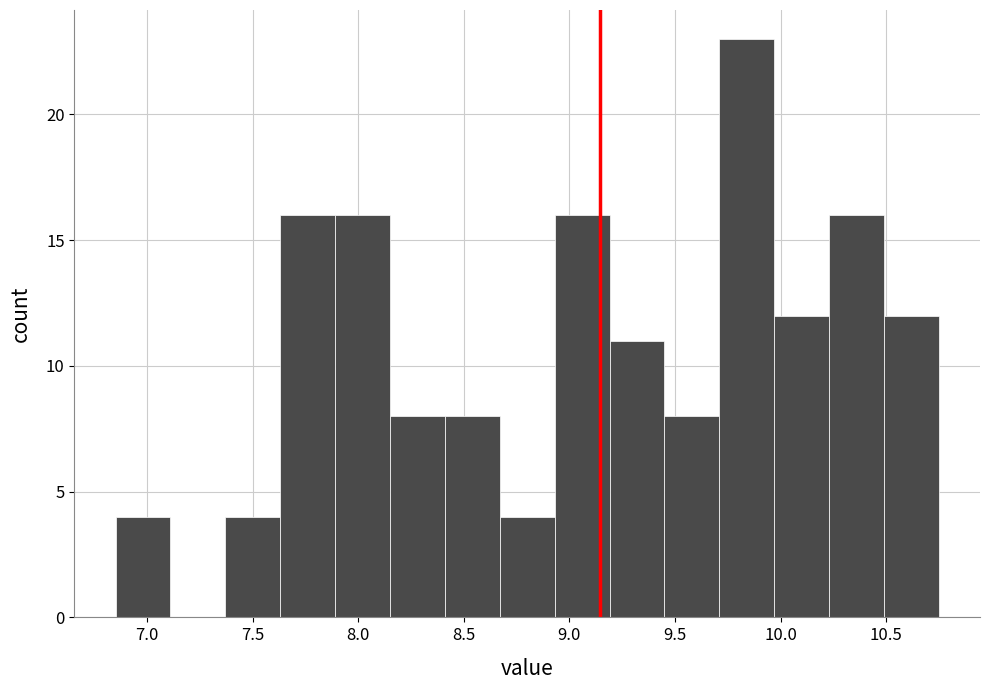

Reading left to right, transcribe this chart: for each bar, give the range it covers on the x-axis and its height. Neither the bar edges nor the heights are printed on the chart, so give them approximately, as read against the axes.

6.85 to 7.11: 4
7.11 to 7.37: 0
7.37 to 7.63: 4
7.63 to 7.89: 16
7.89 to 8.15: 16
8.15 to 8.41: 8
8.41 to 8.67: 8
8.67 to 8.93: 4
8.93 to 9.19: 16
9.19 to 9.45: 11
9.45 to 9.71: 8
9.71 to 9.97: 23
9.97 to 10.23: 12
10.23 to 10.49: 16
10.49 to 10.75: 12